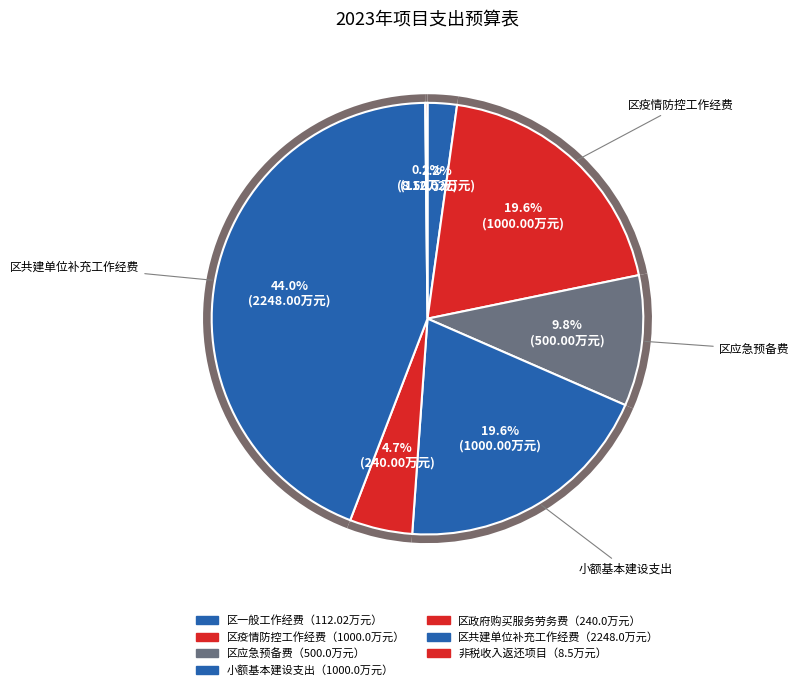

To the nearest percent, what is the combined percentage of 区疫情防控工作经费 and 区共建单位补充工作经费?

64%